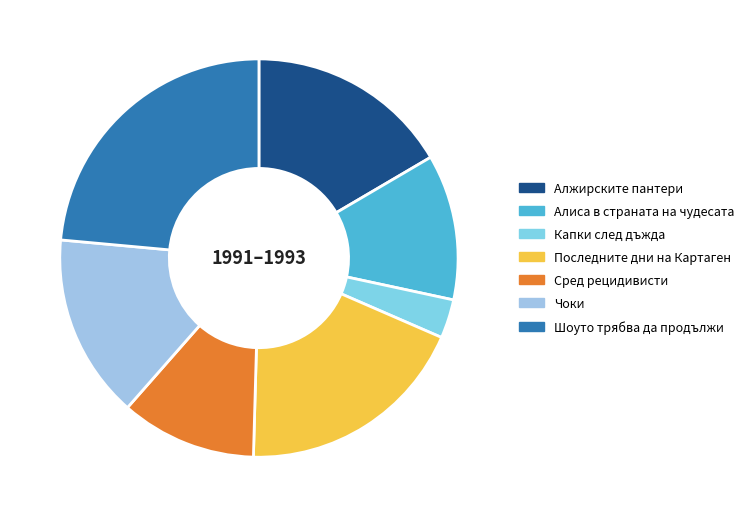

What is the largest slice in the pie chart?

Шоуто трябва да продължи